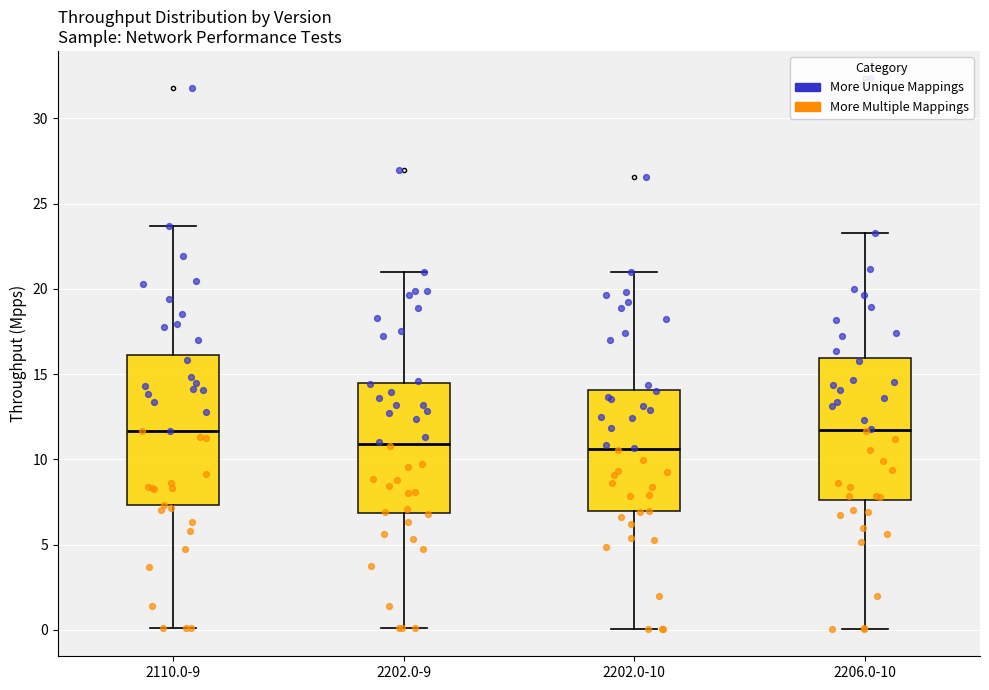

Reading left to right, transcribe this box plot: for each box, give where its median line is, the range the box spans, and where its two whiskers end, as read against the y-axis. The values are not printed on the chart, so give them approximately, as read against the axis.

2110.0-9: median 11.5, box 7.5 to 16.0, whiskers 0.0 to 23.5
2202.0-9: median 11.0, box 7.0 to 14.5, whiskers 0.0 to 21.0
2202.0-10: median 10.5, box 7.0 to 14.0, whiskers 0.0 to 21.0
2206.0-10: median 11.5, box 7.5 to 16.0, whiskers 0.0 to 23.5